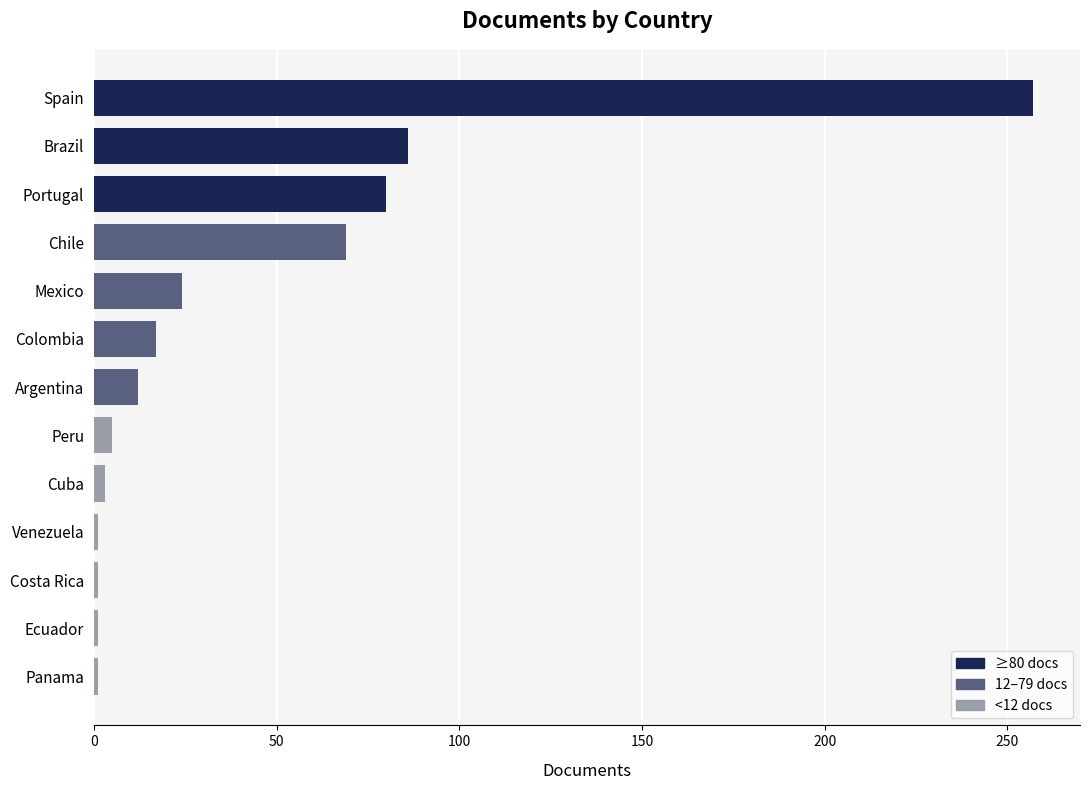

Between Spain and Brazil, which is larger?

Spain